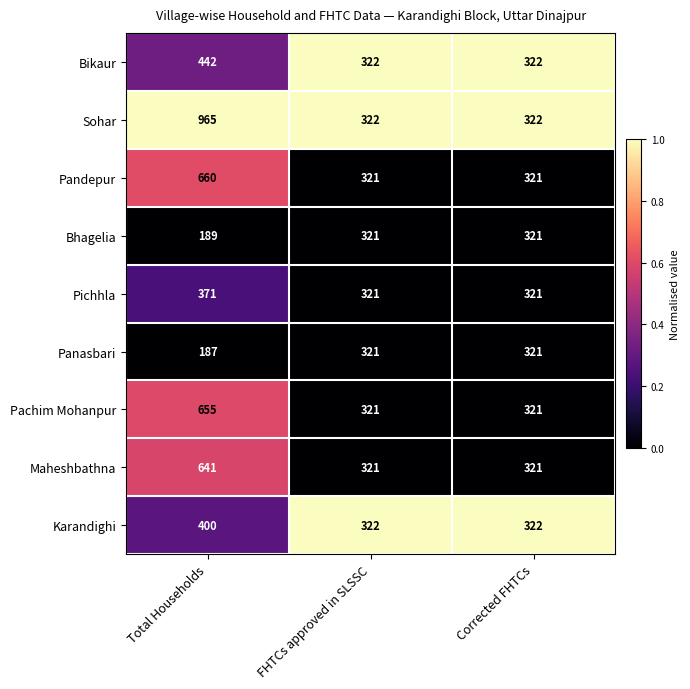

Is the value of Bikaur at FHTCs approved in SLSSC greater than the value of Panasbari at Total Households?

Yes